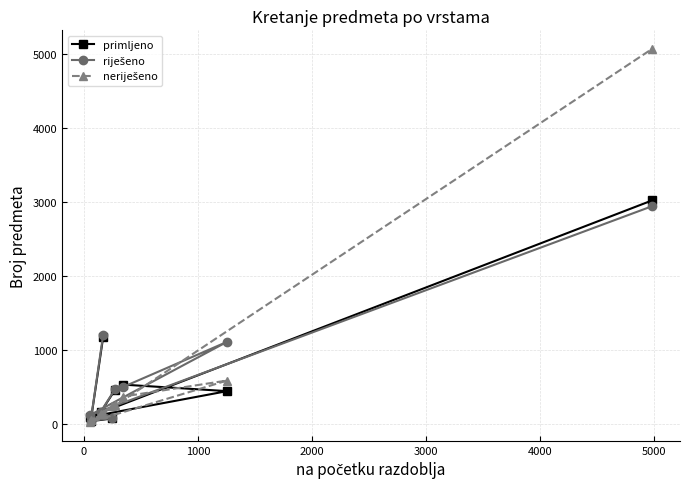

How many lines are shown in the chart?

3